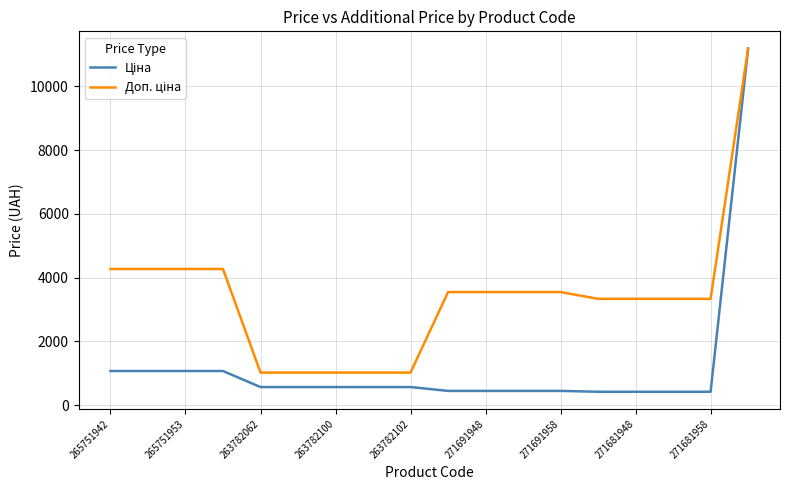

What is the maximum value shown in the chart?

11188.2